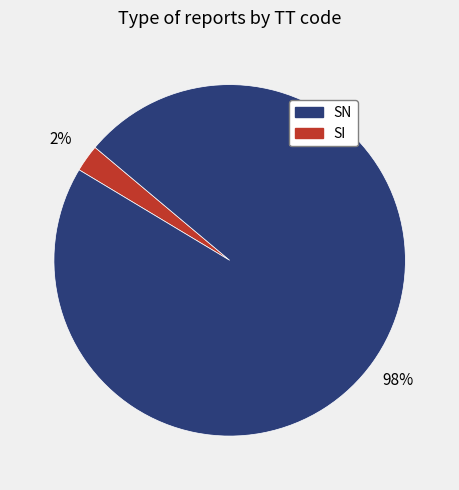

Does any single category account for the majority?

Yes